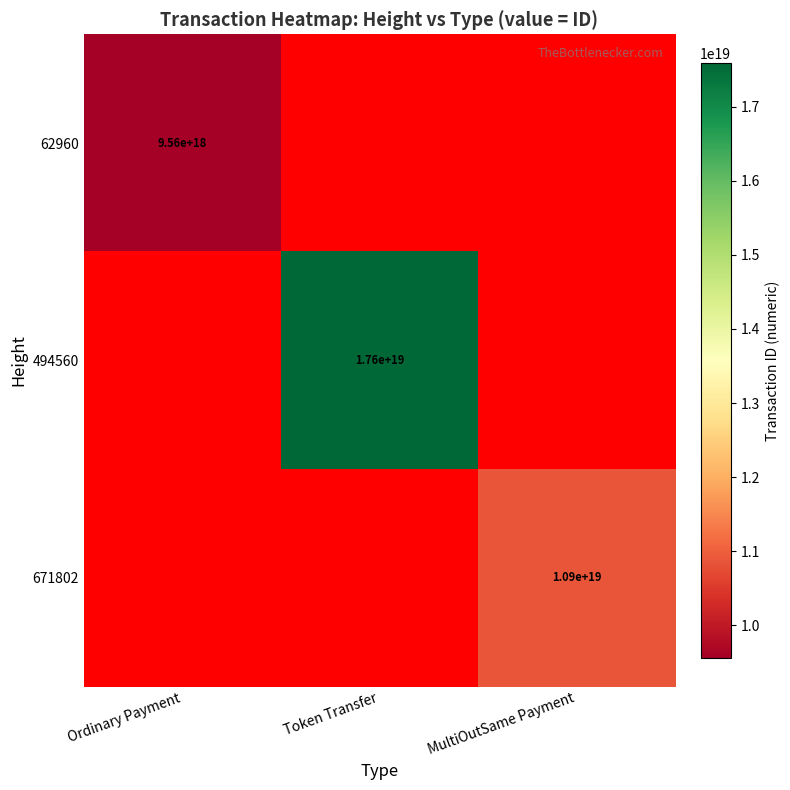

Is it true that 494560 equals 10397240709410390016 at Token Transfer?

False